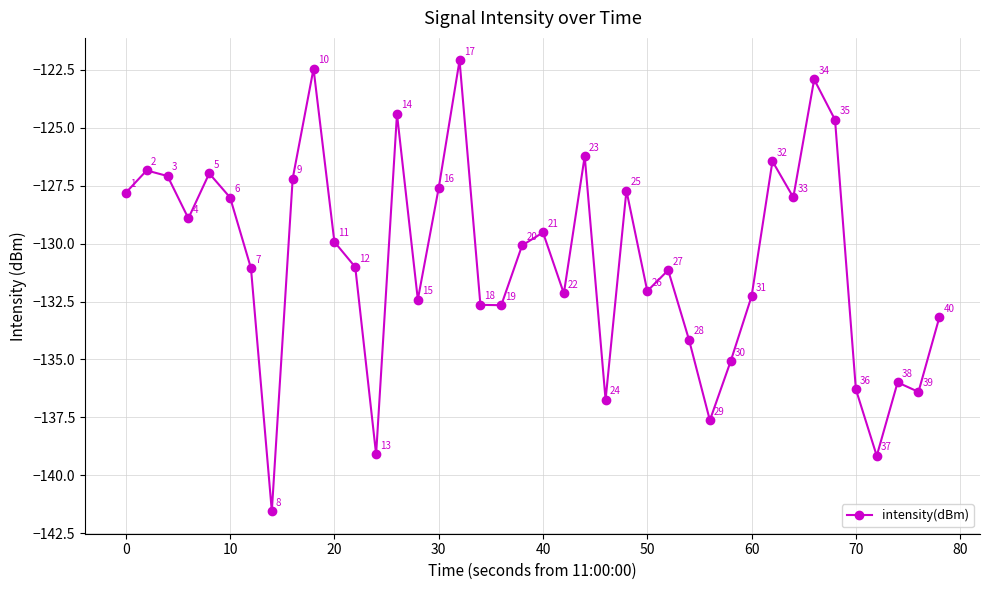

What is the value of the 17th point from the left?

-122.1